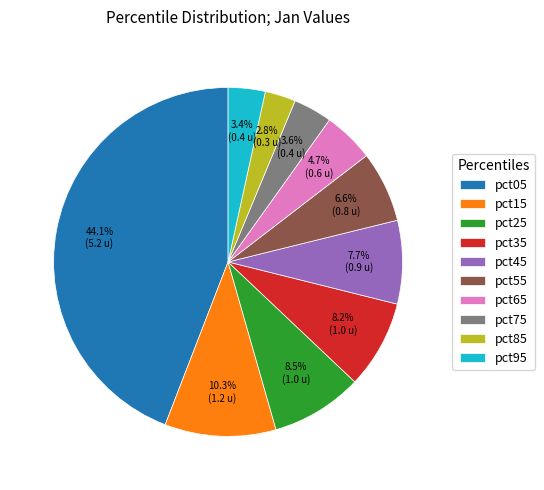

Is it true that pct15 is 2% of the pie?

False